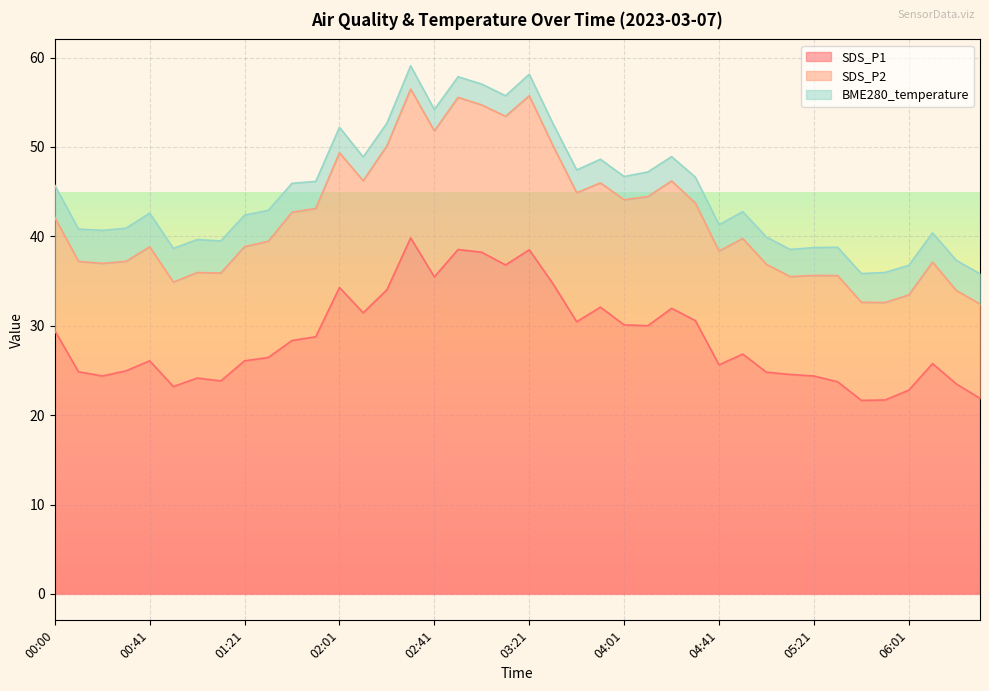

What are all the series names shown in the legend?

SDS_P1, SDS_P2, BME280_temperature